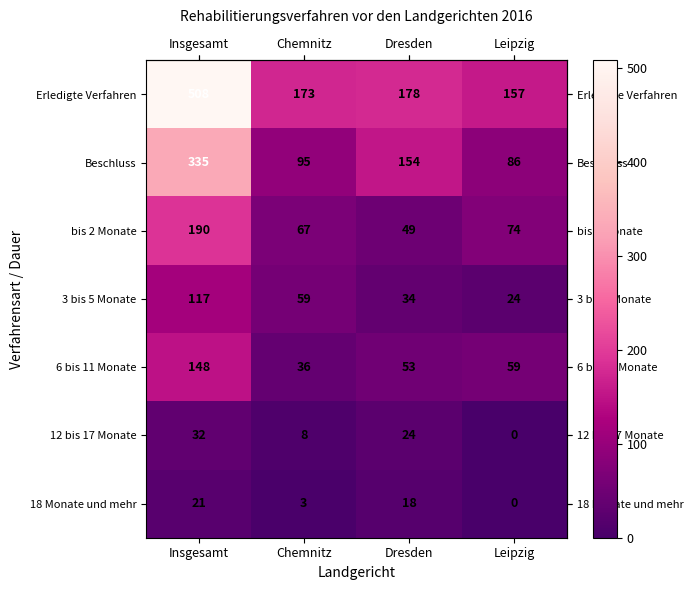

The value of Beschluss at Insgesamt is 335. True or false?

True